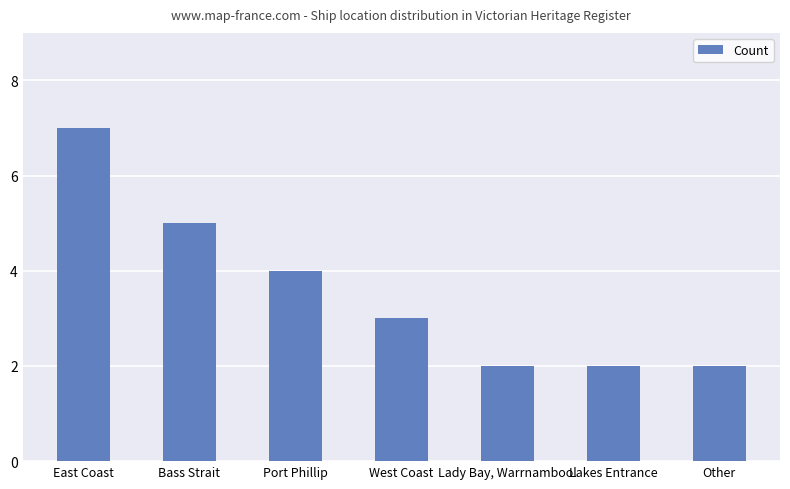

What is the maximum value shown in the chart?

7